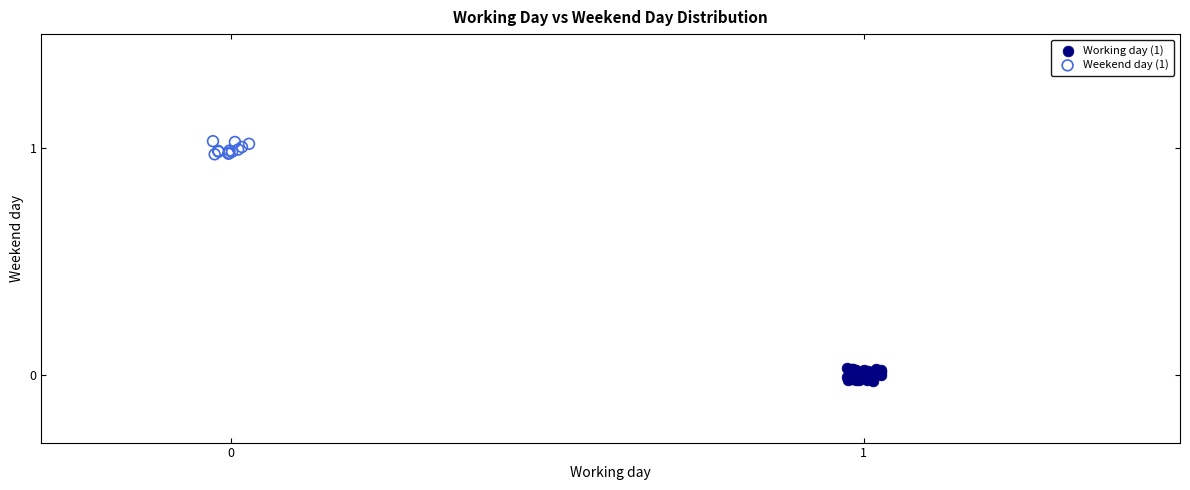

Which series contains the highest Y value?

Weekend day (1)